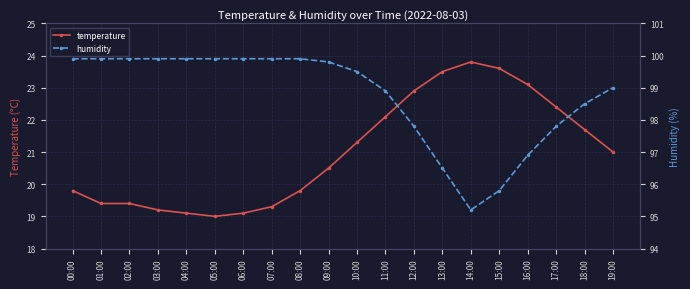

True or false: humidity has a value of 97.8 at 17:00.

True